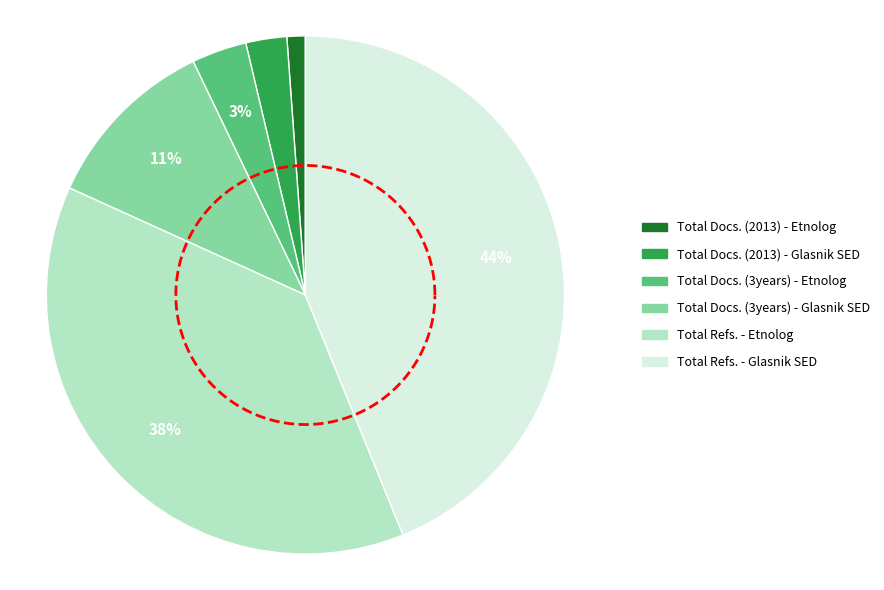

What percentage is the Total Refs. - Glasnik SED slice, to the nearest percent?

44%